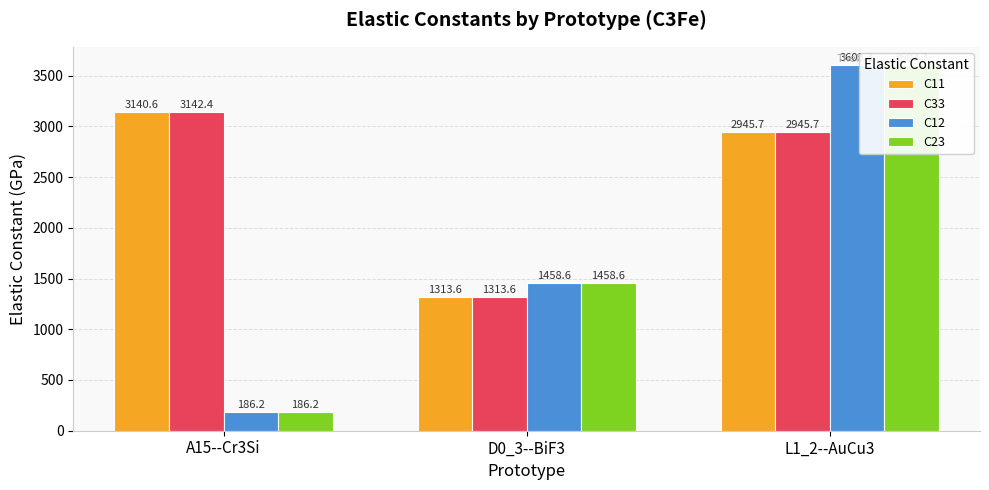

The value of C11 at L1_2--AuCu3 is 2945.7. True or false?

True